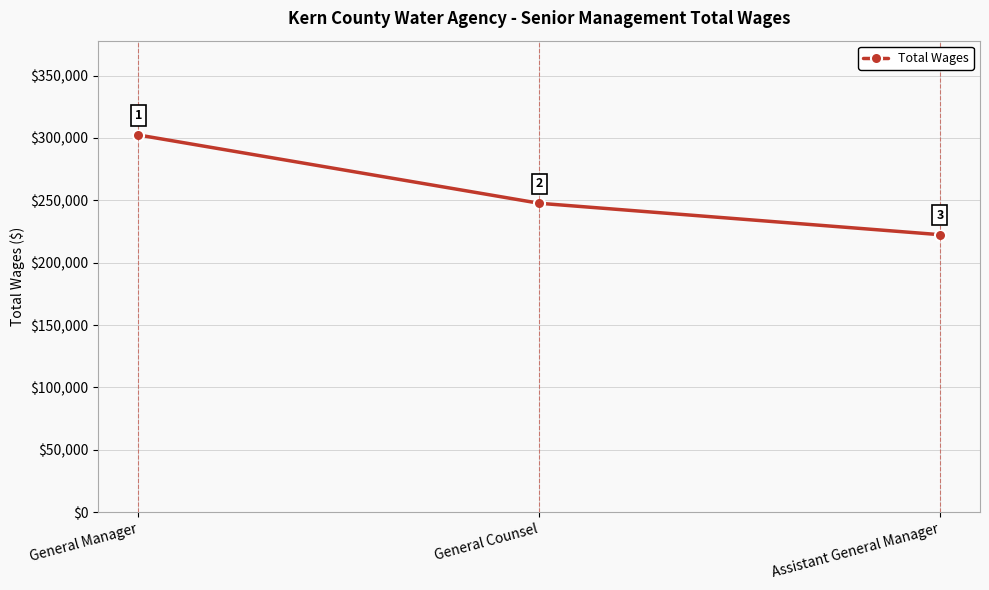

Is it true that the value at General Counsel is 247625?

True